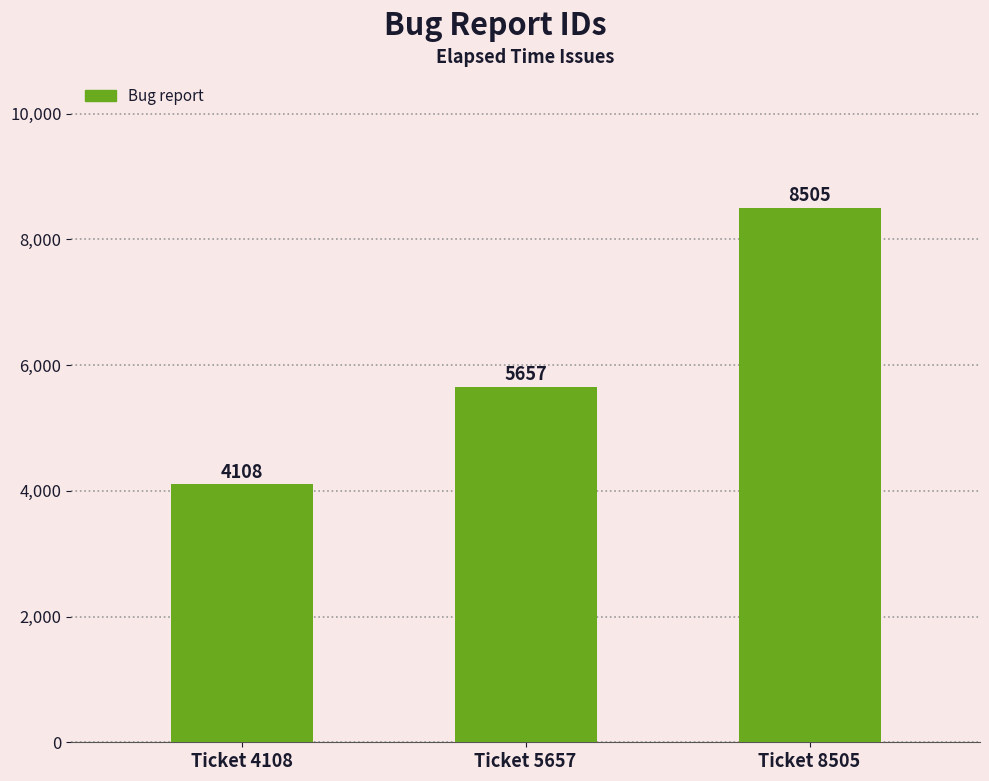

Are the bars horizontal?

No